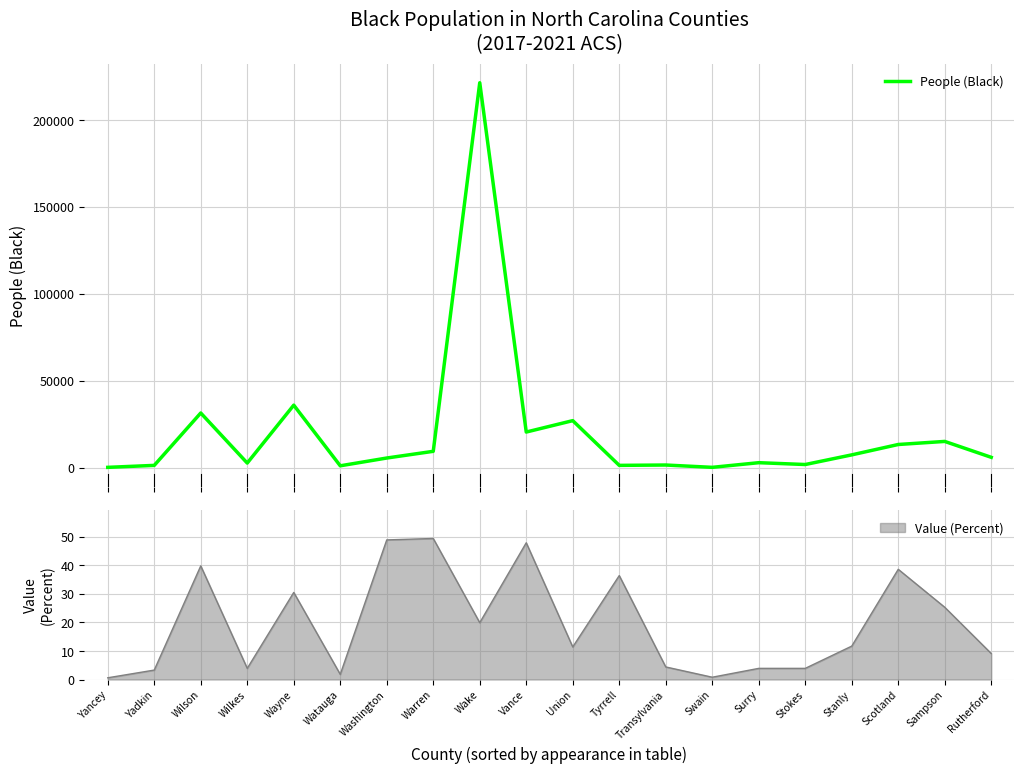

Rank the categories by value from highest to lowest.

Wake, Wayne, Wilson, Union, Vance, Sampson, Scotland, Warren, Stanly, Rutherford, Washington, Surry, Wilkes, Stokes, Transylvania, Tyrrell, Yadkin, Watauga, Swain, Yancey